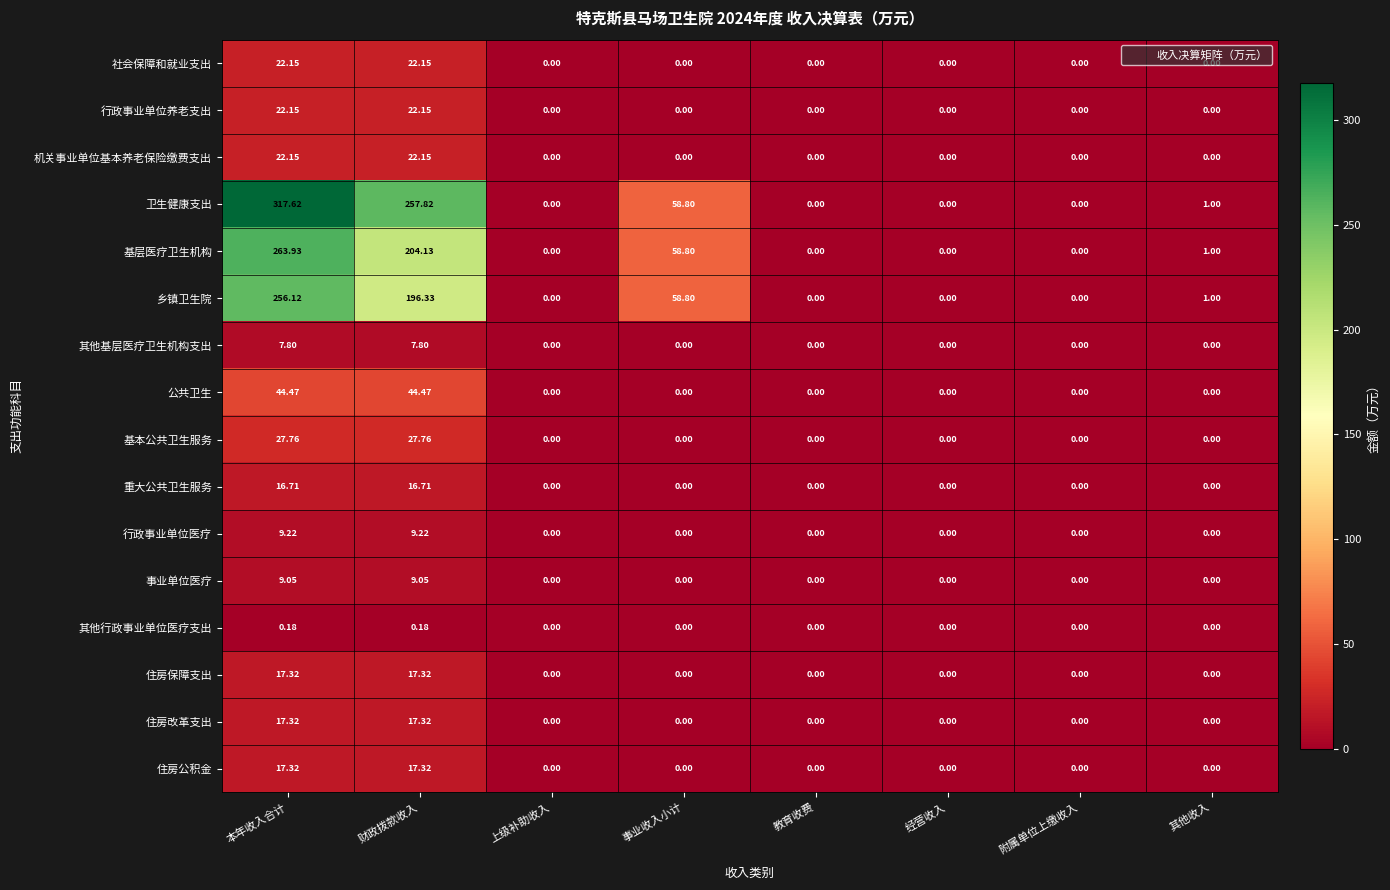

Which series has the largest total across all categories?

卫生健康支出